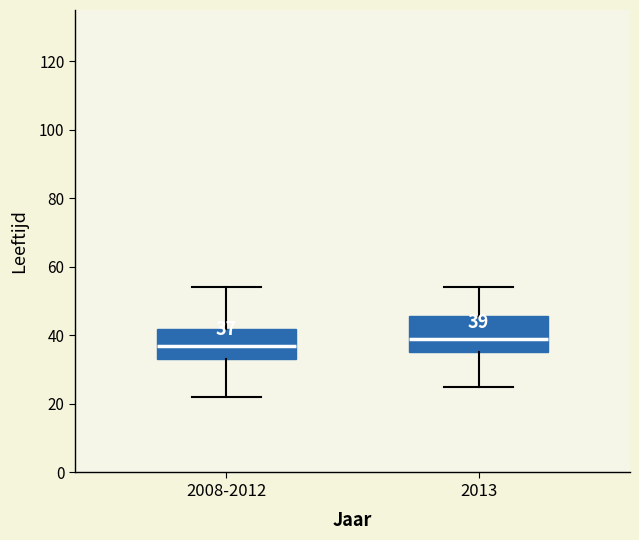

Comparing the boxes themselves (not the whiskers), which one is the tallest?

2013